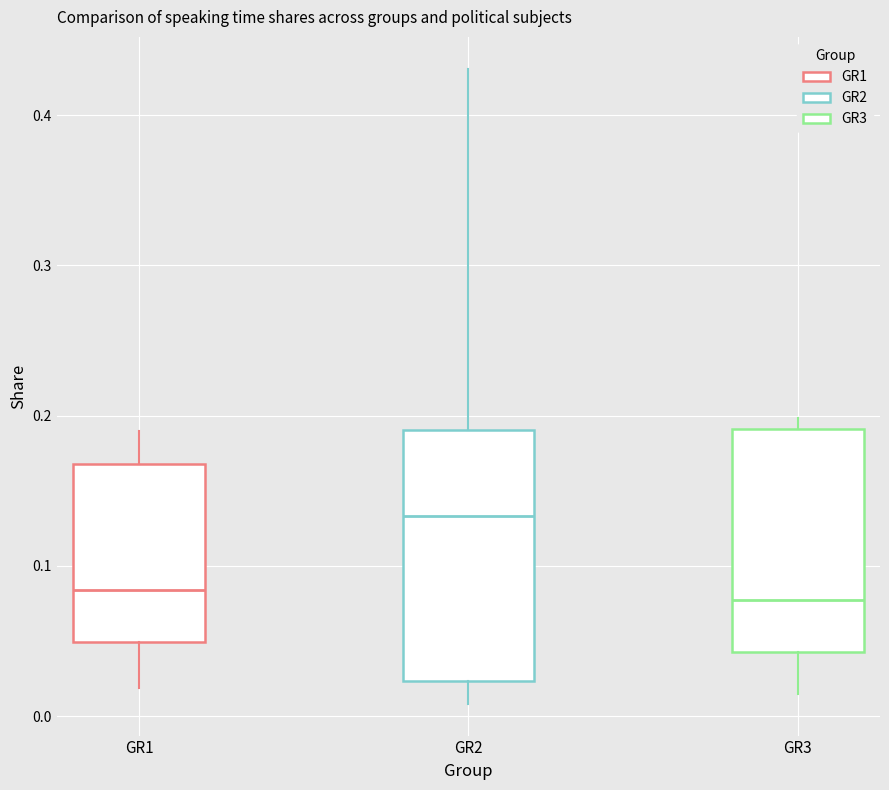

Reading left to right, transcribe this box plot: for each box, give where its median line is, the range the box spans, and where its two whiskers end, as read against the y-axis. The values are not printed on the chart, so give them approximately, as read against the axis.

GR1: median 0.08, box 0.05 to 0.17, whiskers 0.02 to 0.19
GR2: median 0.13, box 0.02 to 0.19, whiskers 0.01 to 0.43
GR3: median 0.08, box 0.04 to 0.19, whiskers 0.01 to 0.20